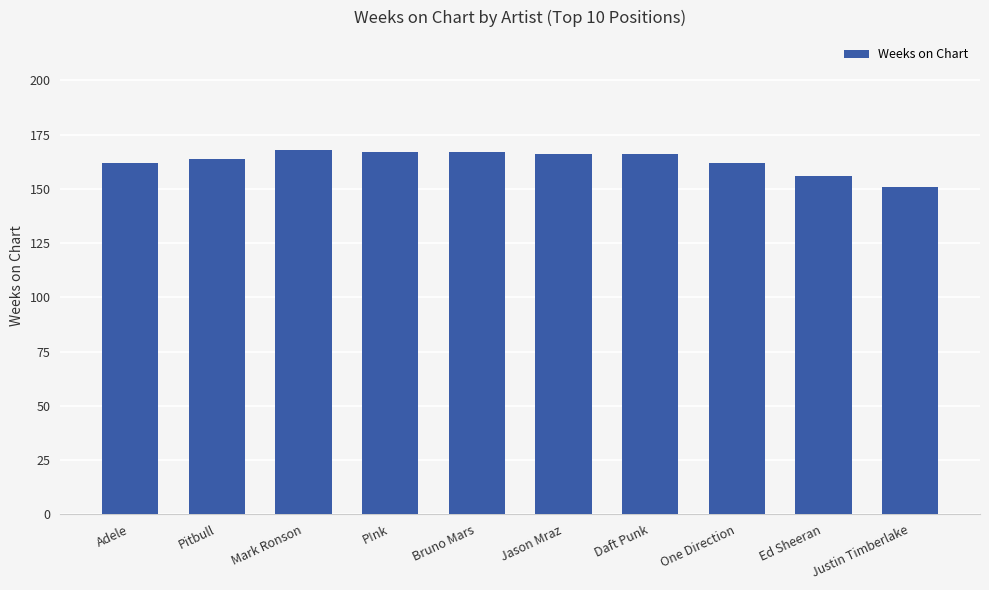

What is the label of the 5th bar from the right?

Jason Mraz